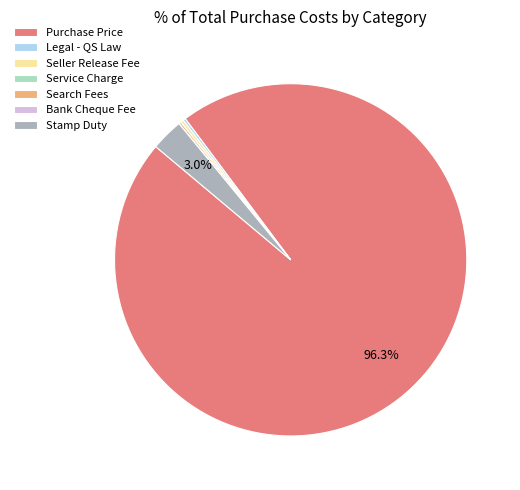

To the nearest percent, what is the average slice percentage?

14%